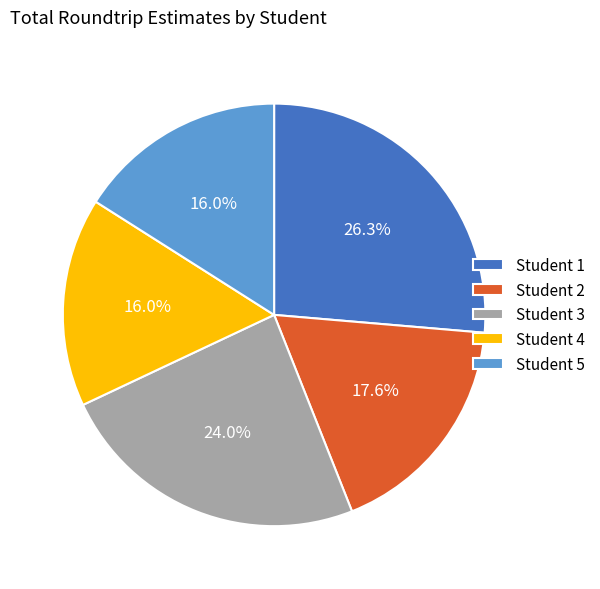

True or false: Student 3 accounts for 31% of the total.

False